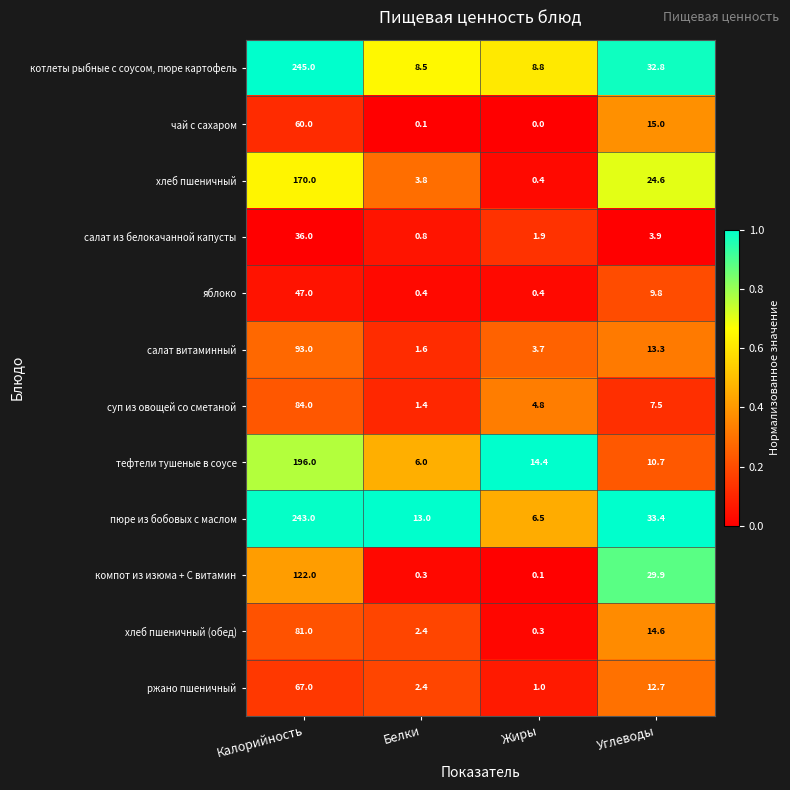

What is the lowest value of the салат из белокачанной капусты series?

0.8